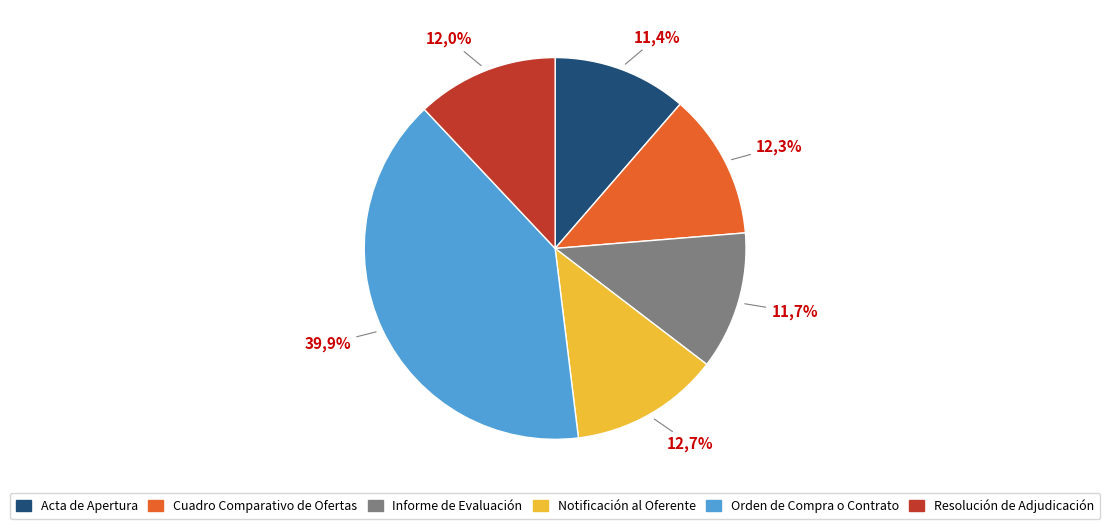

Which slice is the largest?

Orden de Compra o Contrato